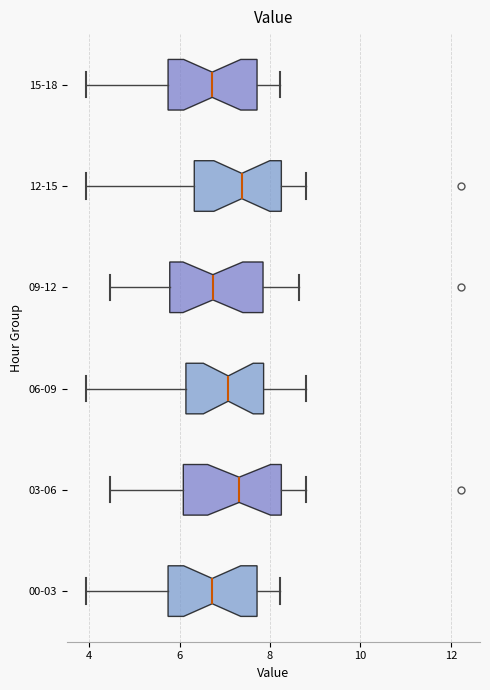

Where does the median line of the box for 15-18 sit on the x-axis? The values are not printed on the chart, so give them approximately, as read against the axis.

6.8